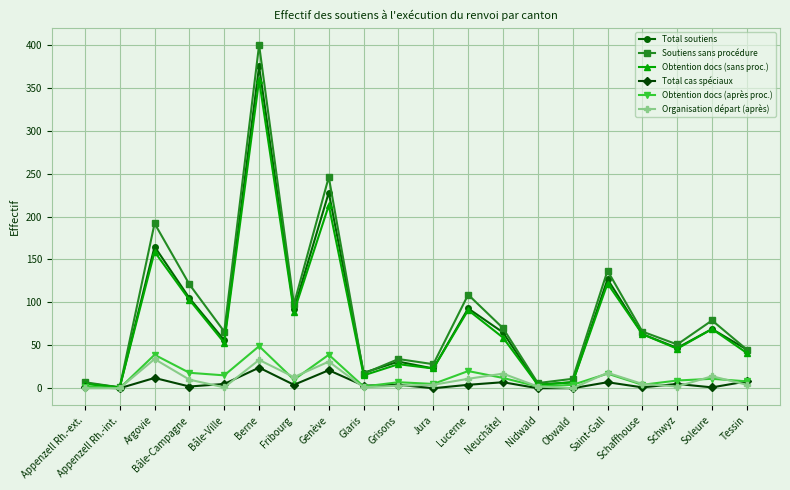

In Obtention docs (après proc.), how many points are higher than both neighbors (excluding endpoints)?

7